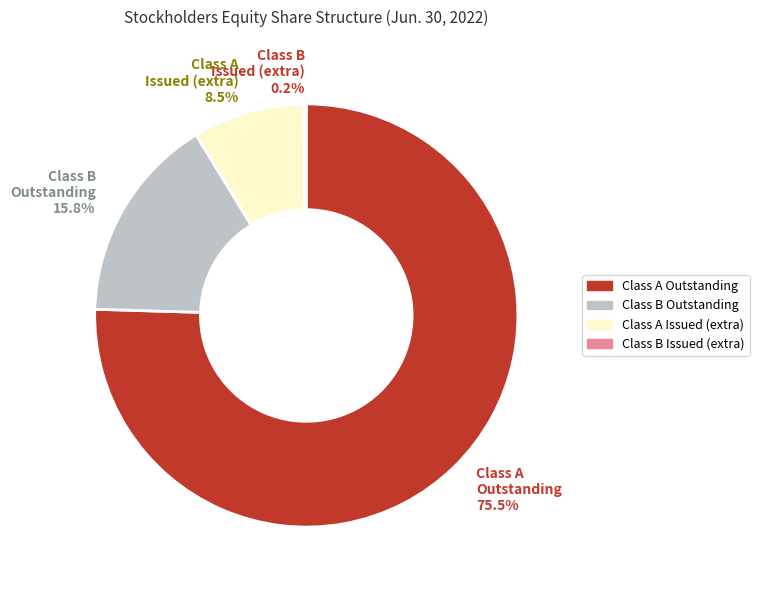

Which has a higher value, Class A Outstanding 75.5% or Class A Issued (extra) 8.5%?

Class A Outstanding 75.5%